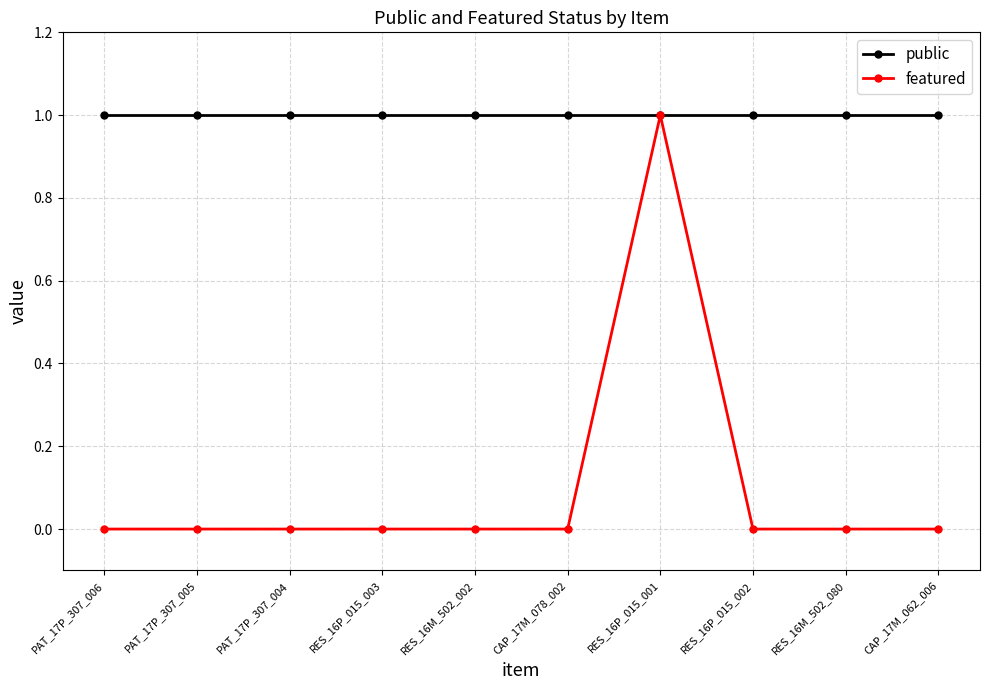

Which series has the largest total across all categories?

public